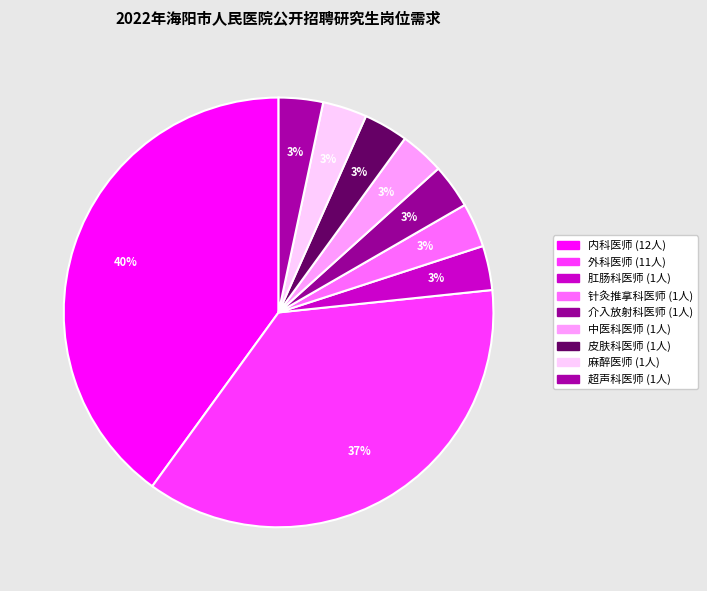

How many segments does this pie chart have?

9